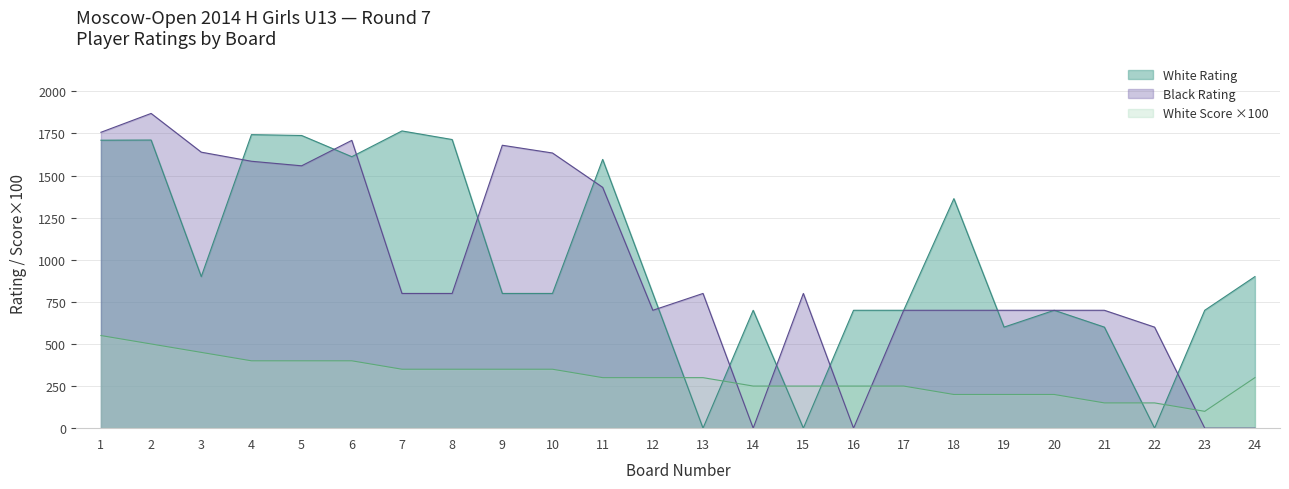

At which category is the sum across all series the highest?

2